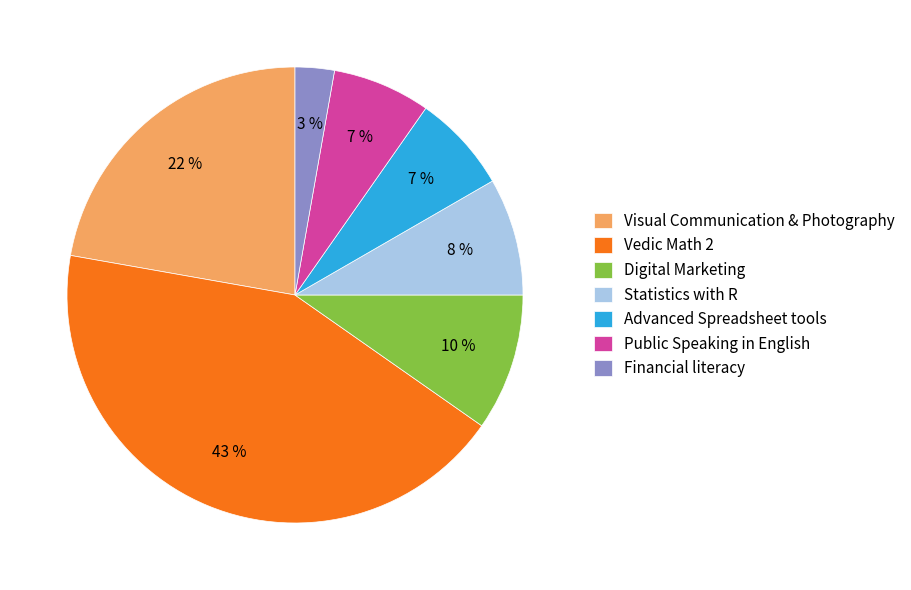

Which has a higher value, Visual Communication & Photography or Financial literacy?

Visual Communication & Photography